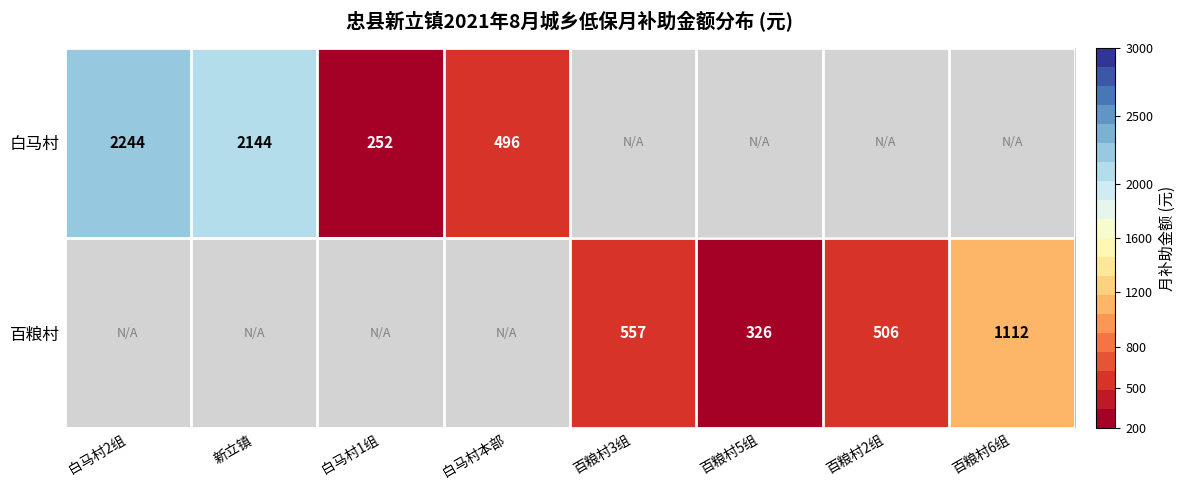

Which label corresponds to the largest value in the chart?

白马村2组